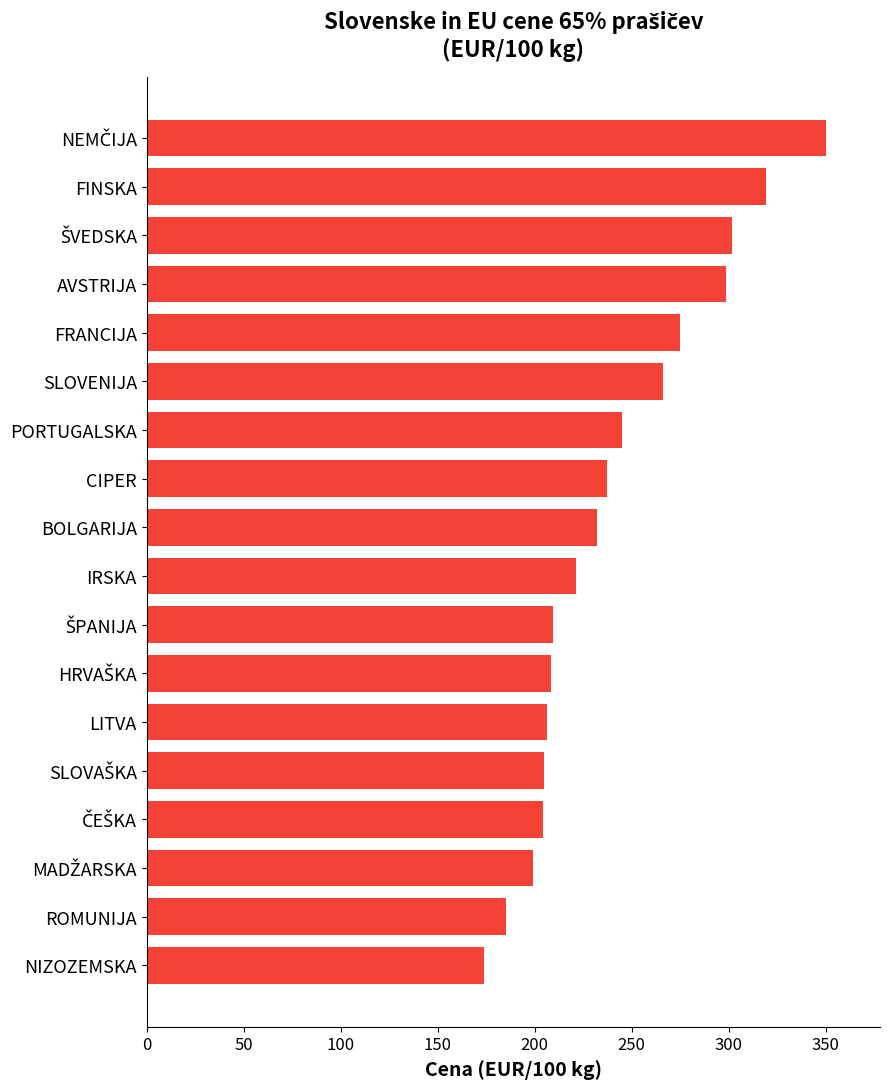

How many bars are there in total?

18